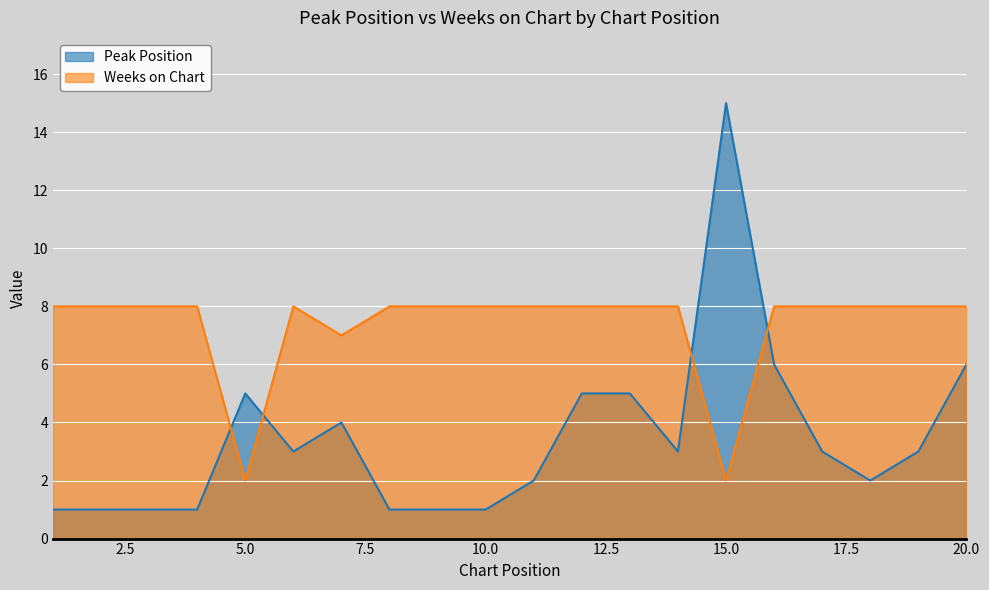

Count the Weeks on Chart values in the range 8 to 9.

17